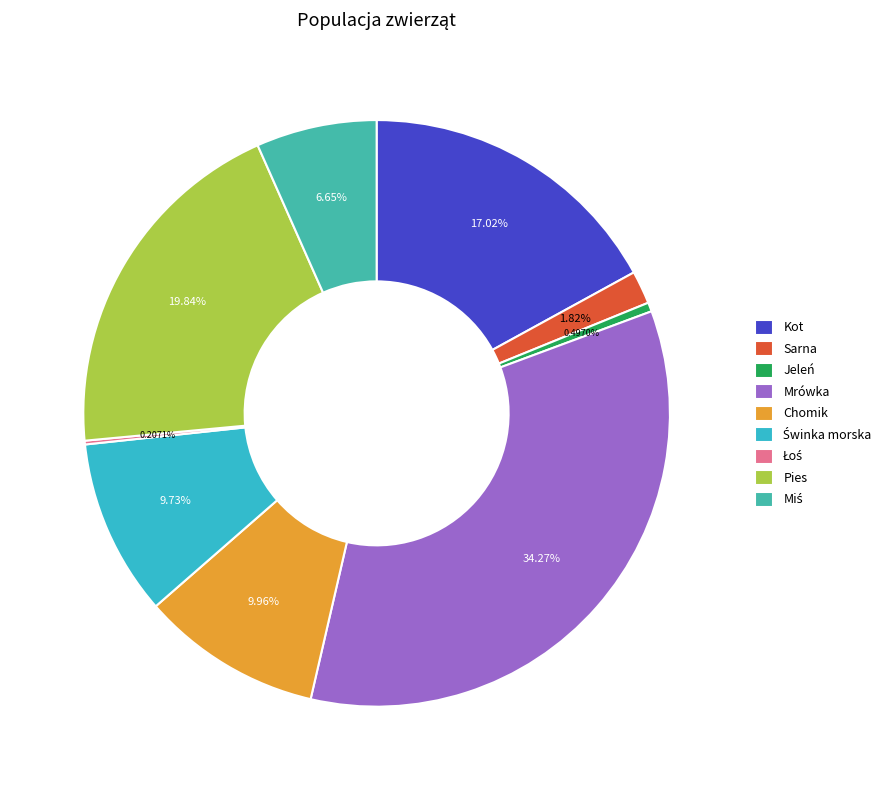

What is the ratio of the value at Pies to the value at Mrówka?

0.6